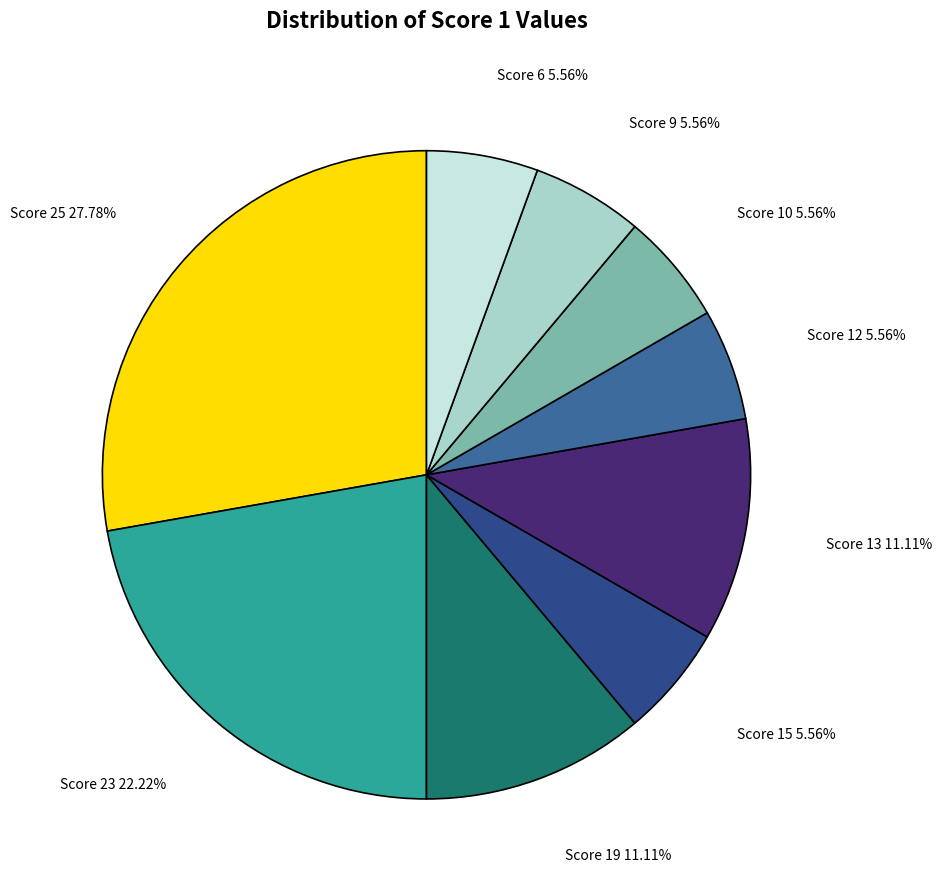

What is the largest slice in the pie chart?

Score 25